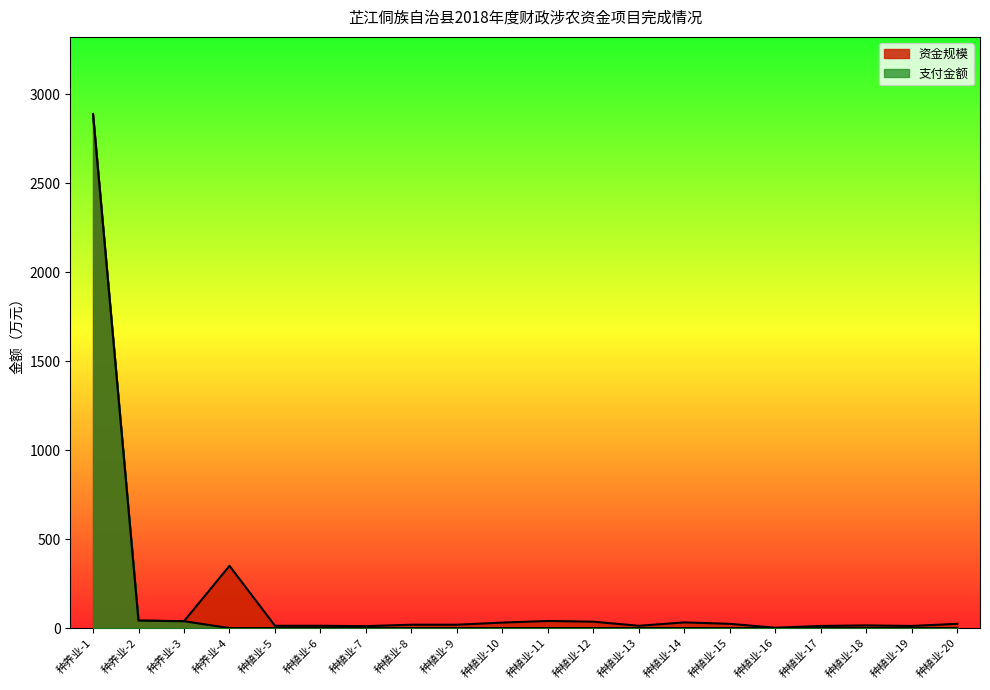

What is the sum of the 资金规模 values at 种植业-17 and 种植业-14?

44.0